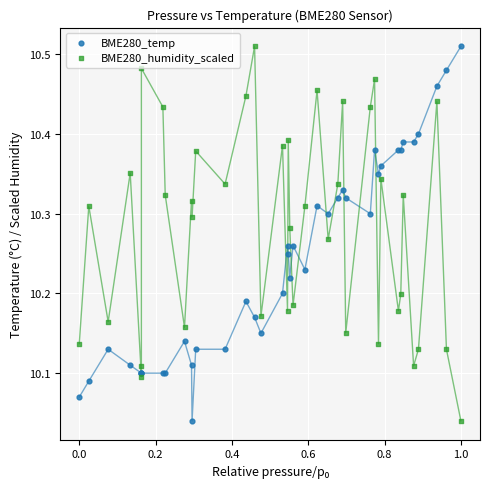

What is the X range (max minus min) for the scatter plot?

1.0